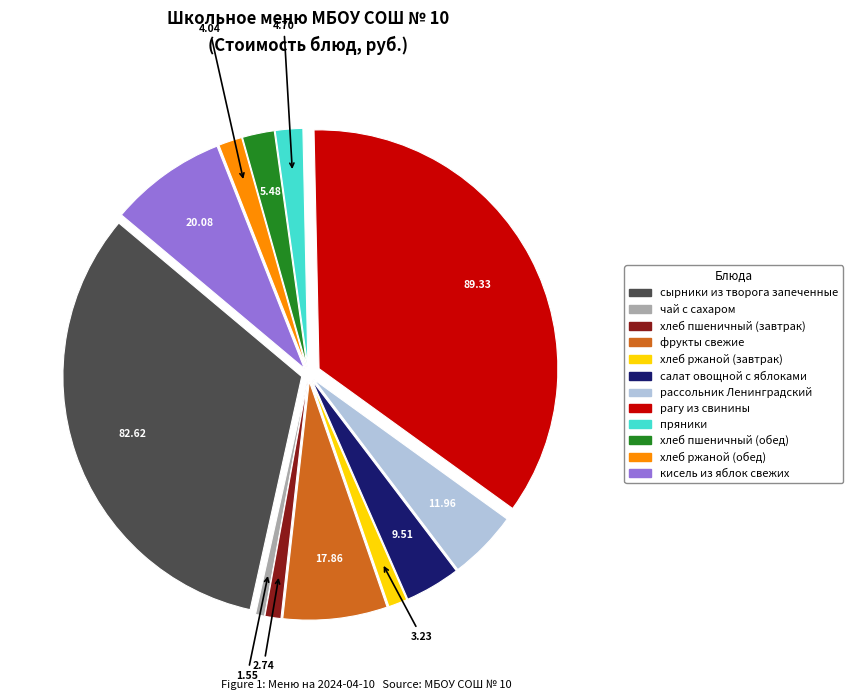

Is пряники the majority of the pie?

No